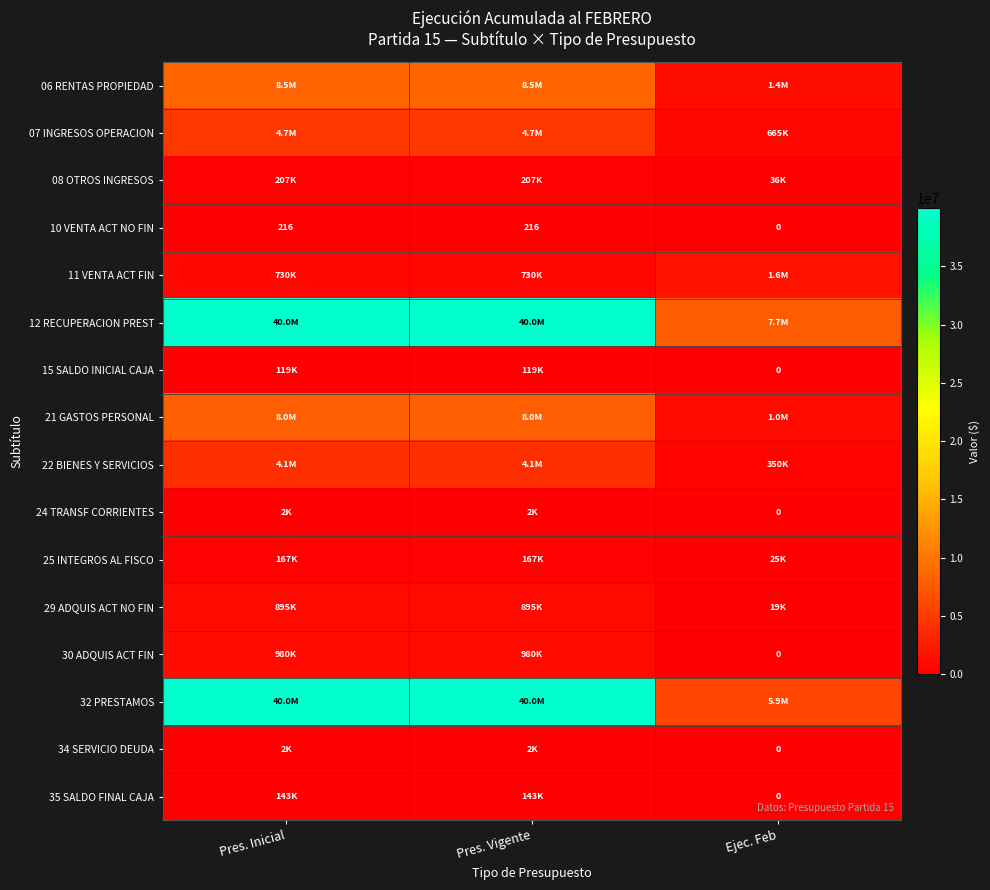

What is the approximate value of 06 RENTAS PROPIEDAD at Ejec. Feb, to the nearest 50?

1357700